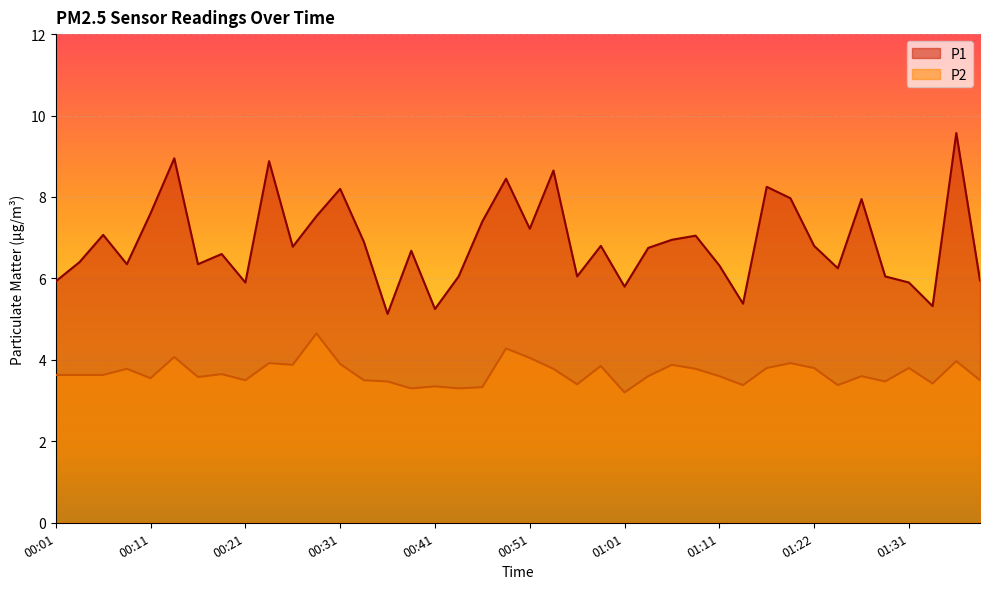

Reading right to left, what are all the values shown in this chart?

P1: 6.0	9.6	5.3	5.9	6.0	8.0	6.2	6.8	8.0	8.2	5.4	6.3	7.0	7.0	6.8	5.8	6.8	6.0	8.7	7.2	8.4	7.4	6.0	5.2	6.7	5.1	6.9	8.2	7.5	6.8	8.9	5.9	6.6	6.3	8.9	7.6	6.3	7.1	6.4	5.9
P2: 3.5	4.0	3.4	3.8	3.5	3.6	3.4	3.8	3.9	3.8	3.4	3.6	3.8	3.9	3.6	3.2	3.9	3.4	3.8	4.0	4.3	3.3	3.3	3.4	3.3	3.5	3.5	3.9	4.7	3.9	3.9	3.5	3.6	3.6	4.1	3.5	3.8	3.6	3.6	3.6